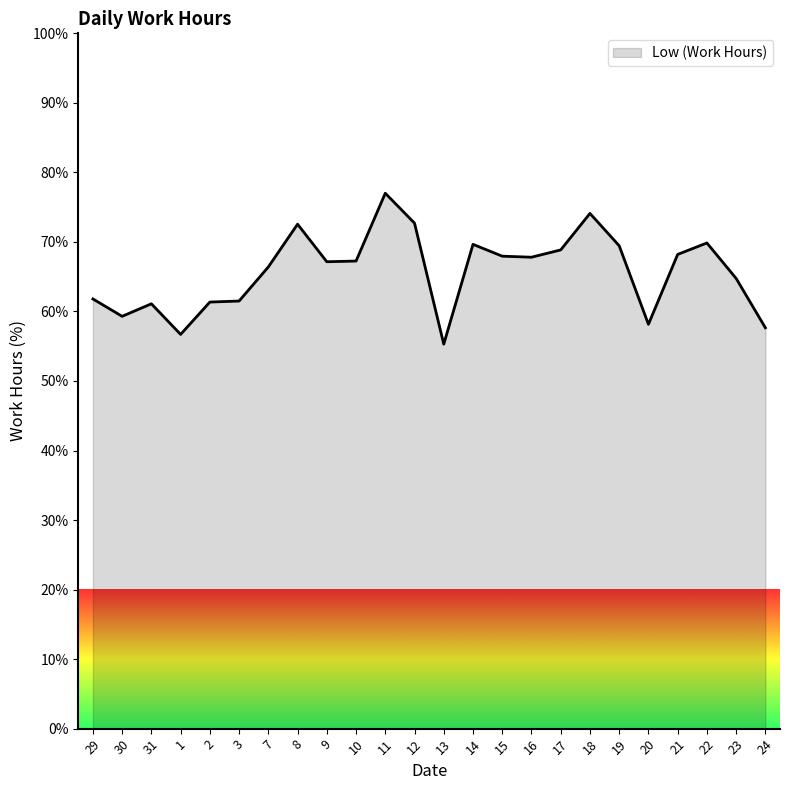

The value at 29 is 102.5. True or false?

False